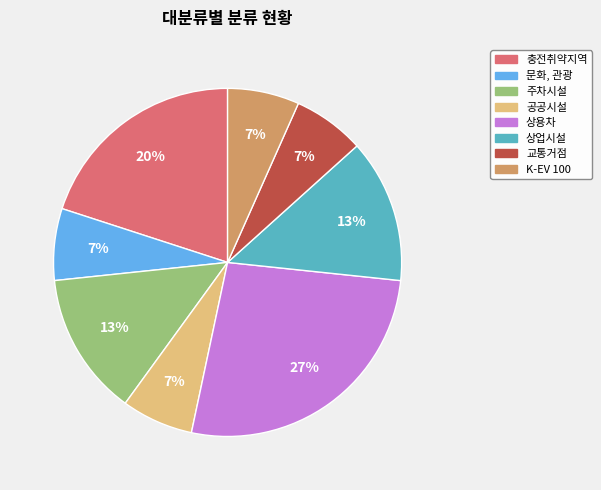

Which slice is the largest?

상용차